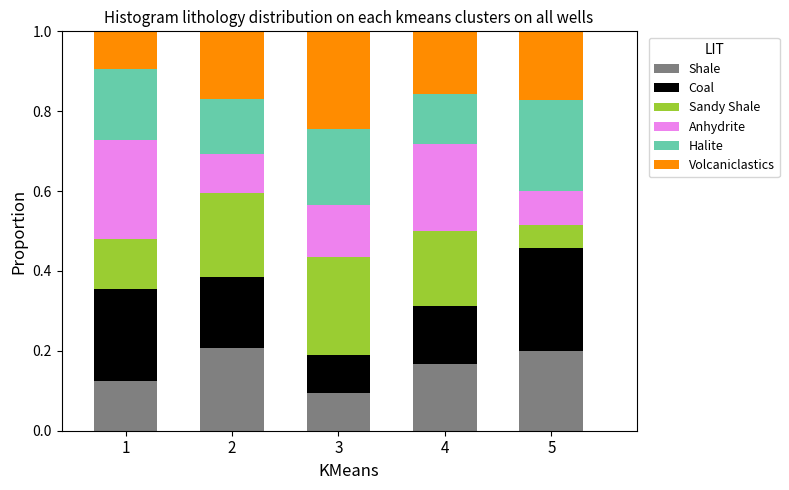

Where is Shale nearest to the value 0?

3